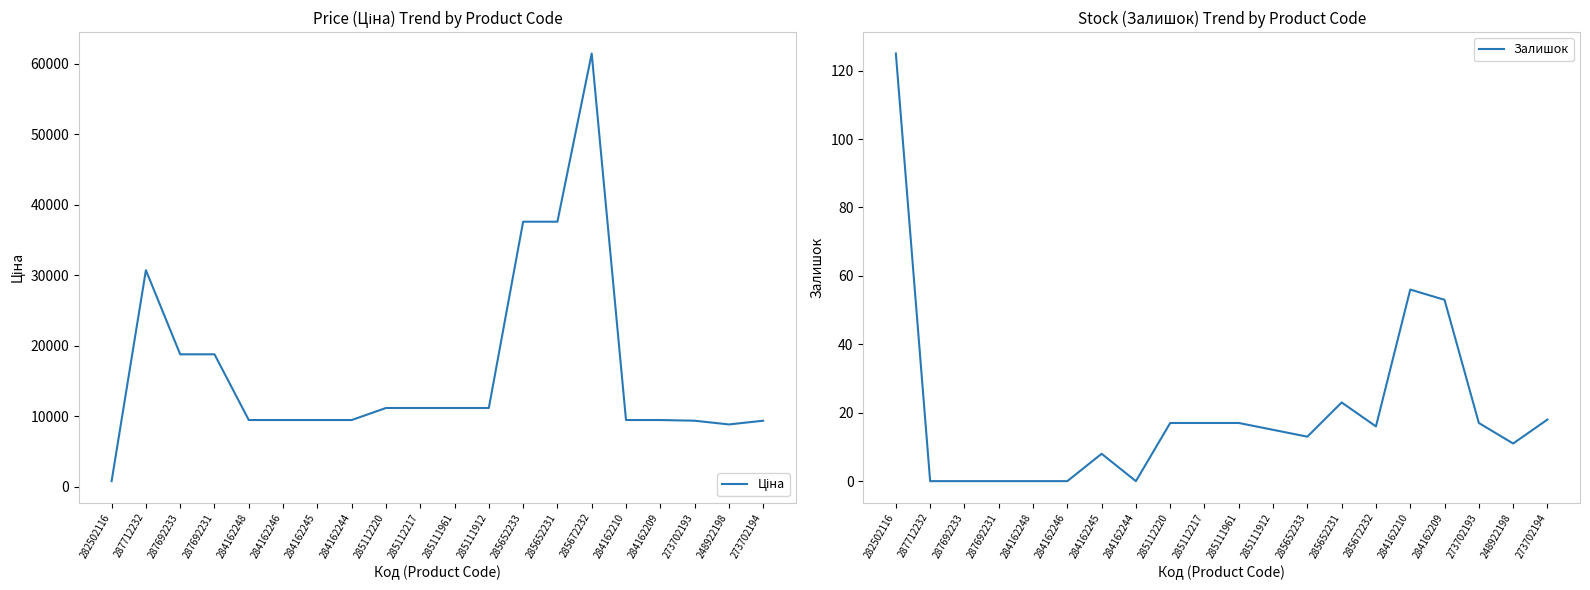

At which category does the chart reach its peak across all series?

285672232